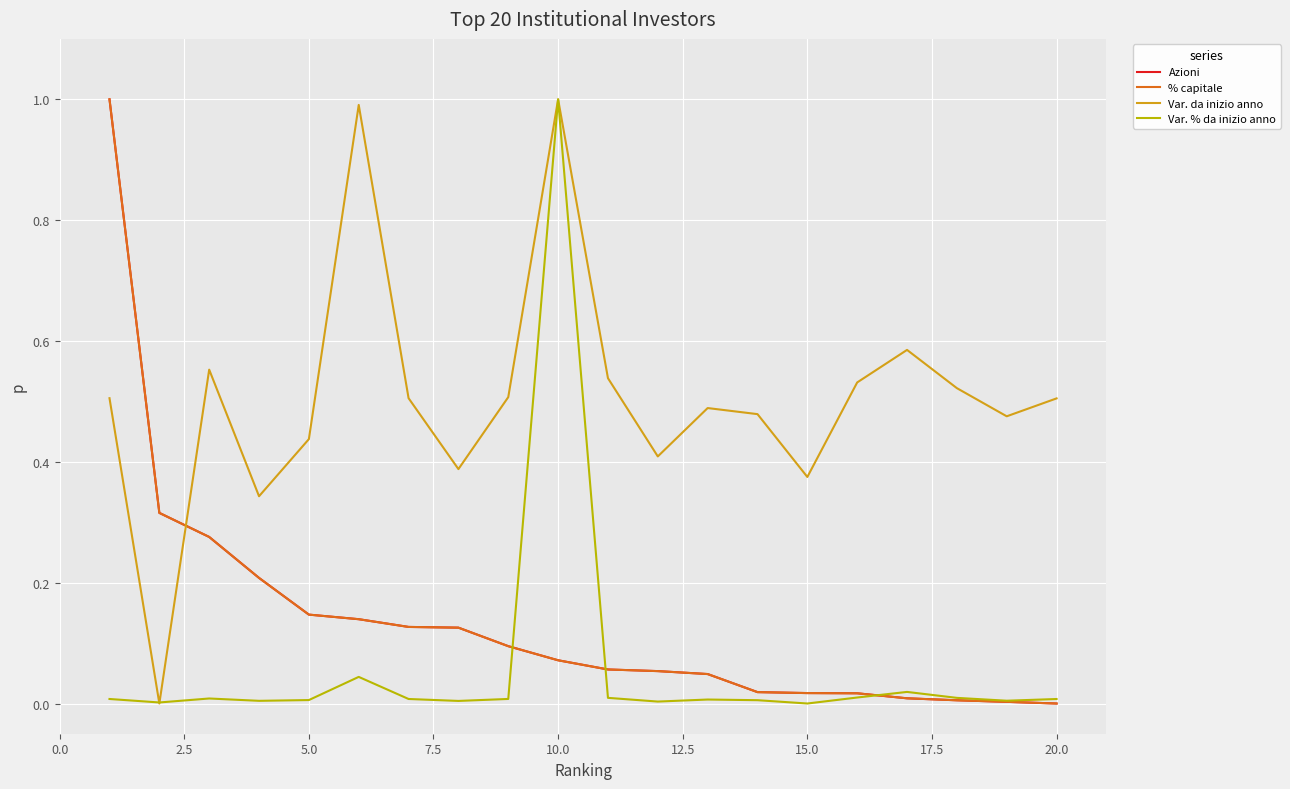

In Var. da inizio anno, how many points are higher than both neighbors (excluding endpoints)?

5